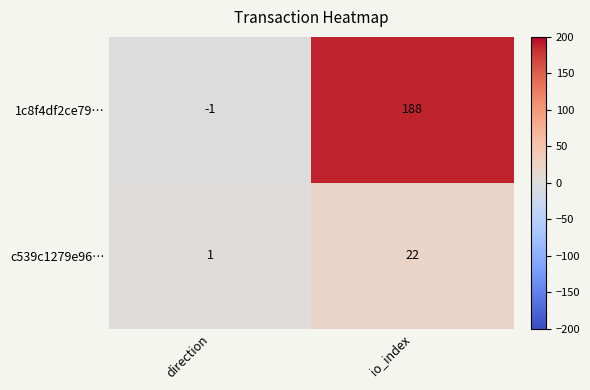

At which label is c539c1279e96… closest to 11?

direction